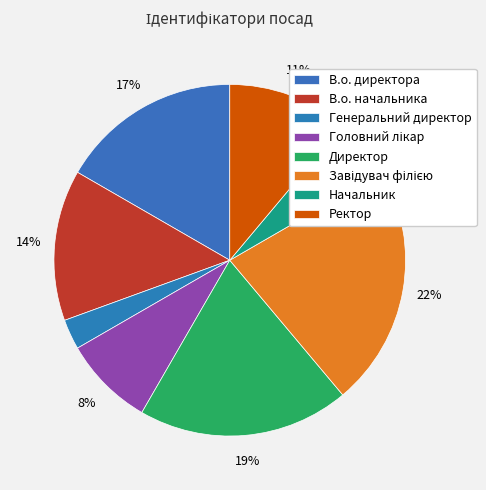

How many slices are in this pie chart?

8